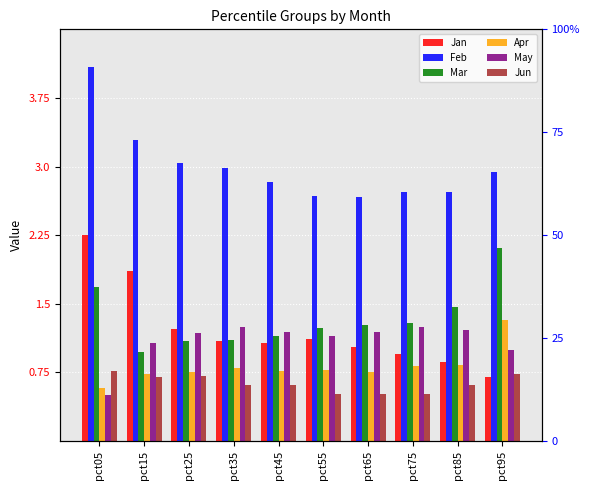

What is the difference between the maximum and minimum values in the Feb series?

1.4